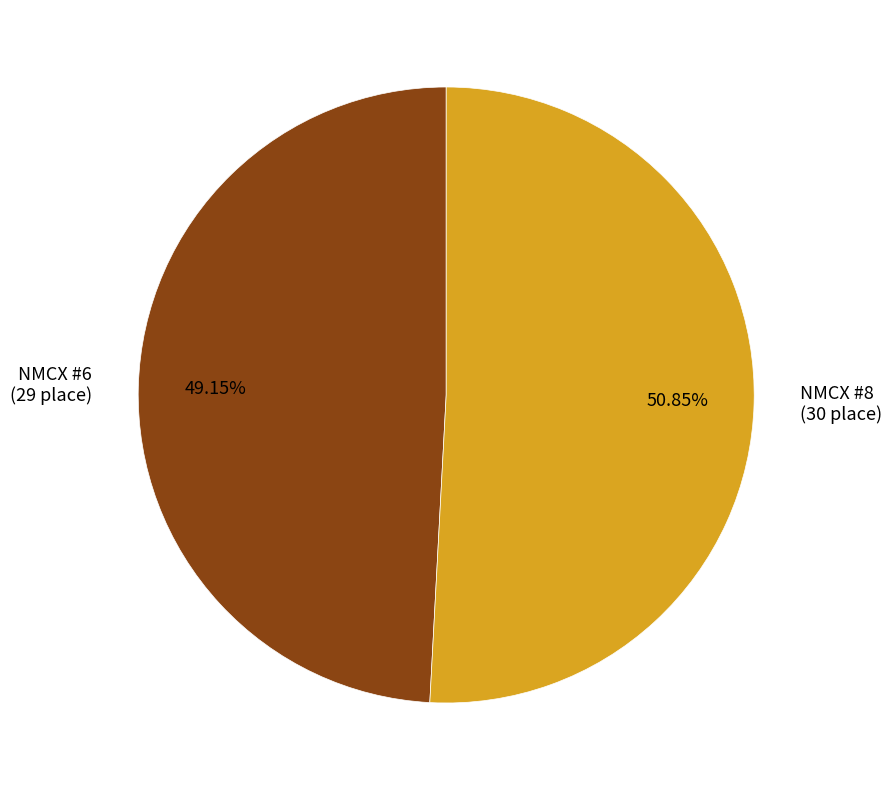

Between NMCX #8 and NMCX #6, which is larger?

NMCX #8